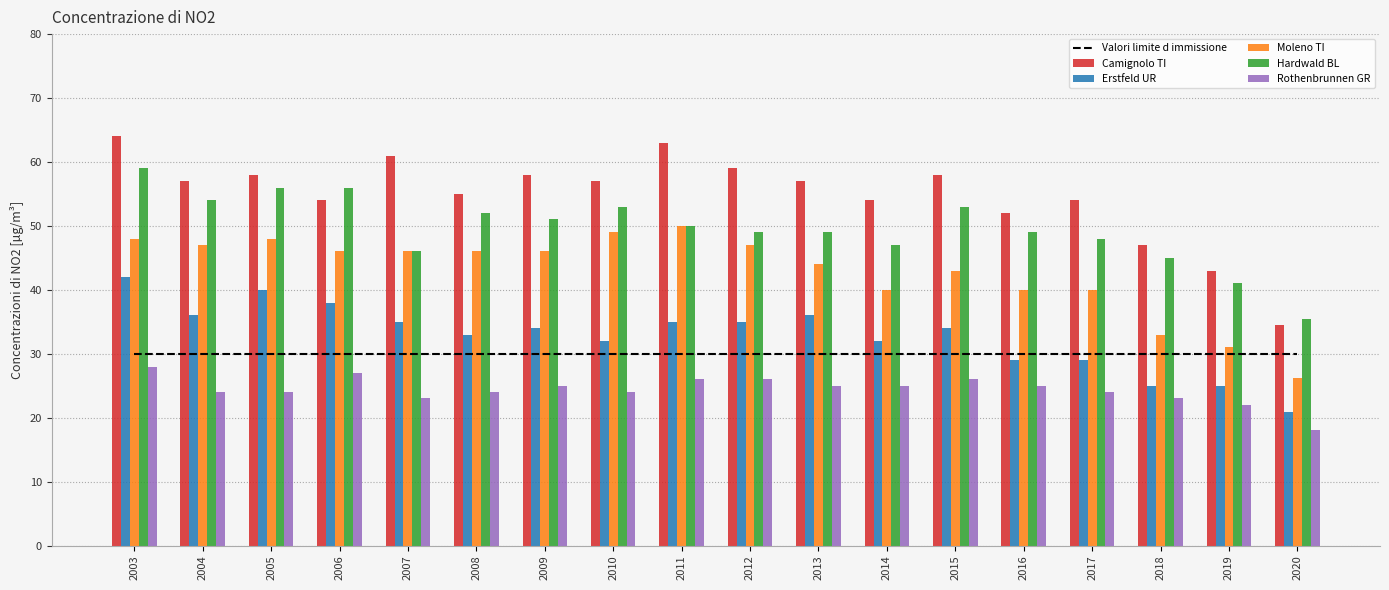

What is the value of the Valori limite d immissione bar at the 16th from the left?

30.0